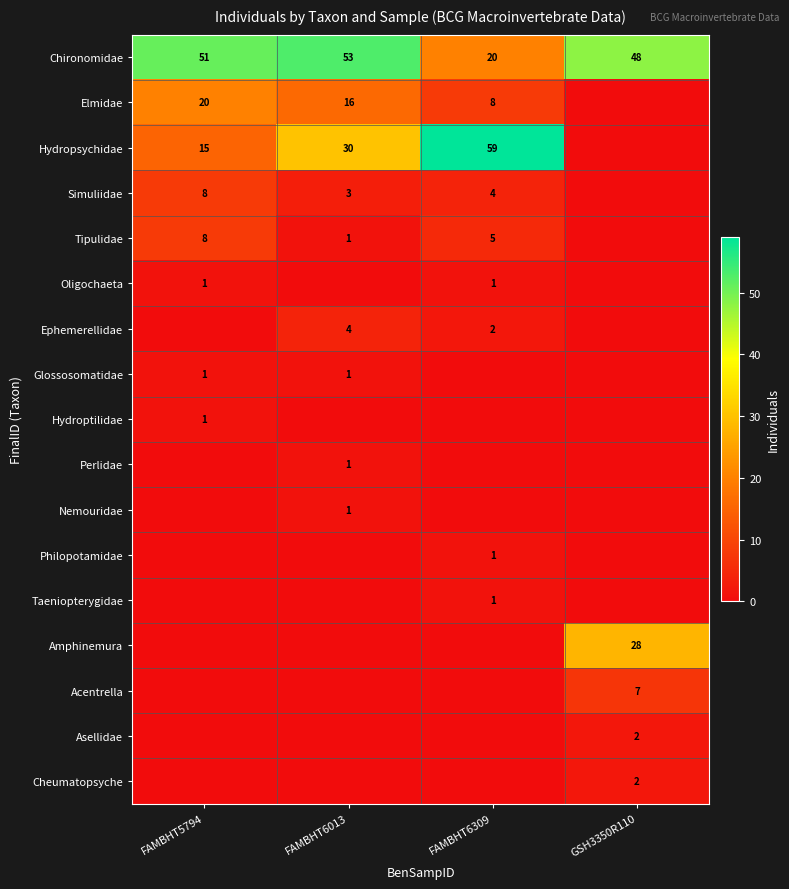

What is the sum of the Ephemerellidae values at FAMBHT6013 and FAMBHT6309?

6